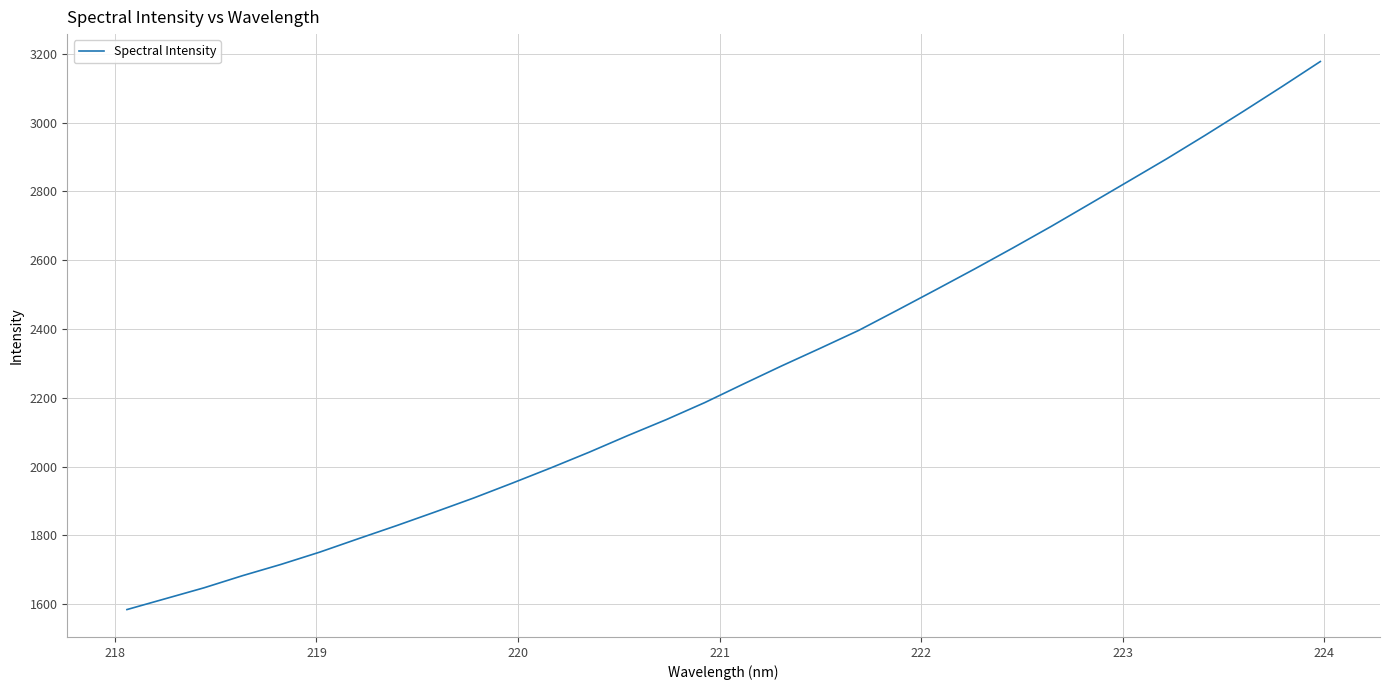

True or false: there are more than 2 points higher than both neighbors.

False